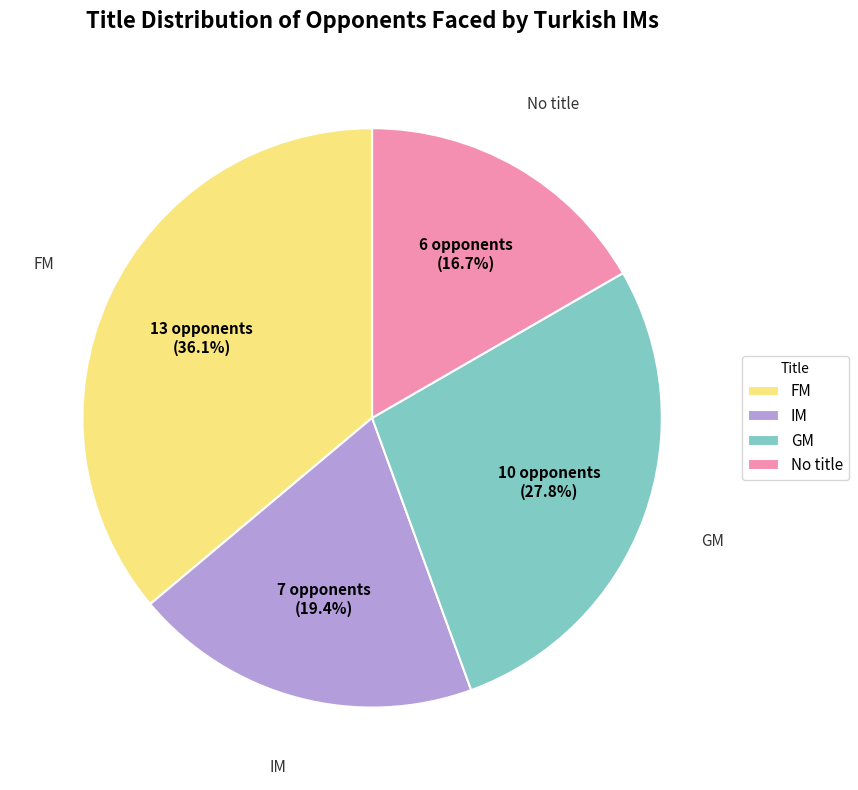

Count the number of slices in the pie.

4